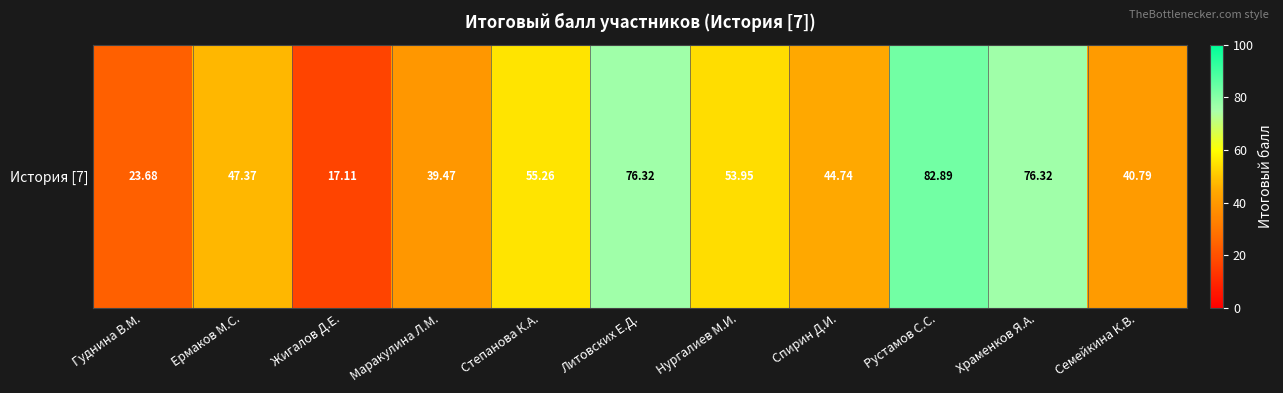

Is it true that the value at Маракулина Л.М. is 23.5?

False